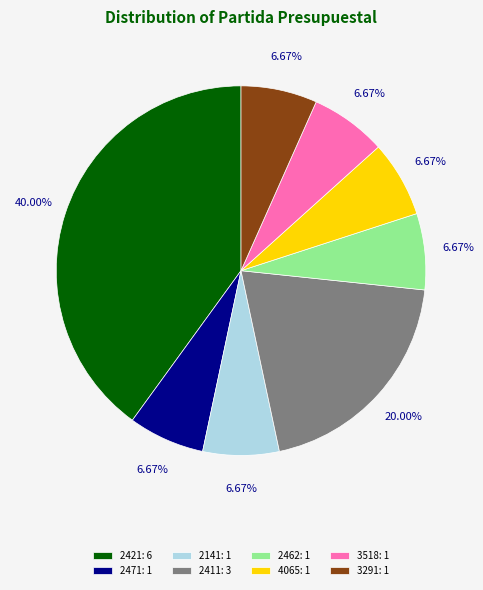

To the nearest percent, what percentage of the pie is 3291?

7%